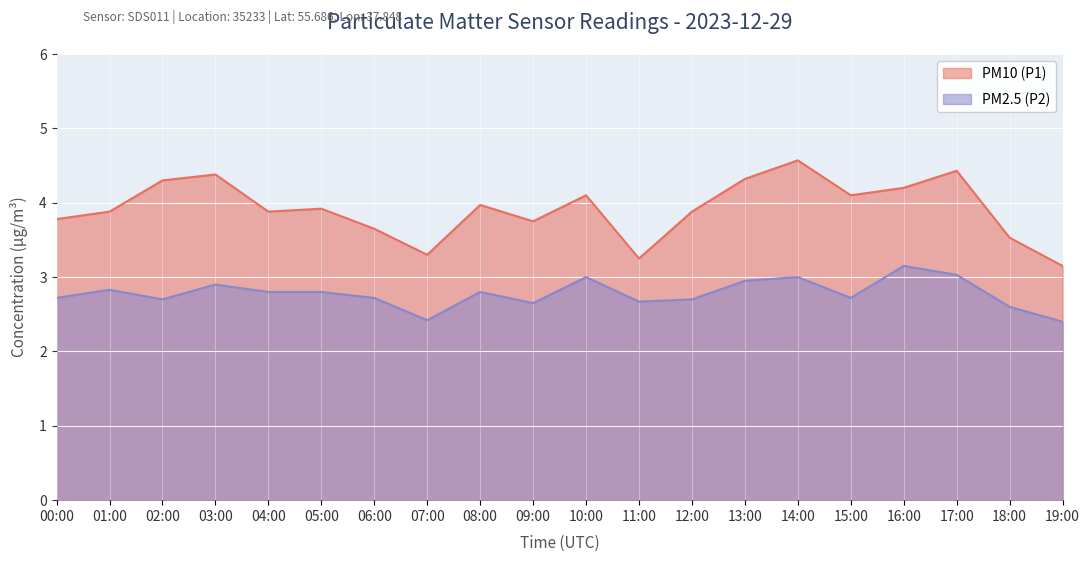

True or false: PM2.5 (P2) and PM10 (P1) intersect in this chart.

False